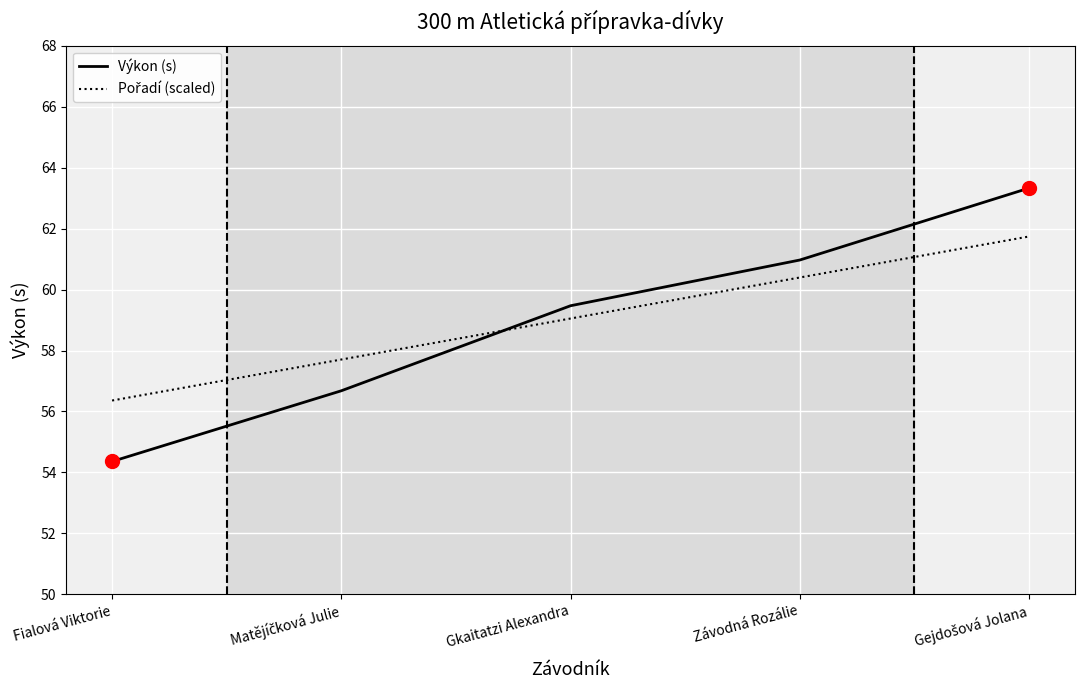

What is the total value across all series at Závodná Rozálie?

121.4